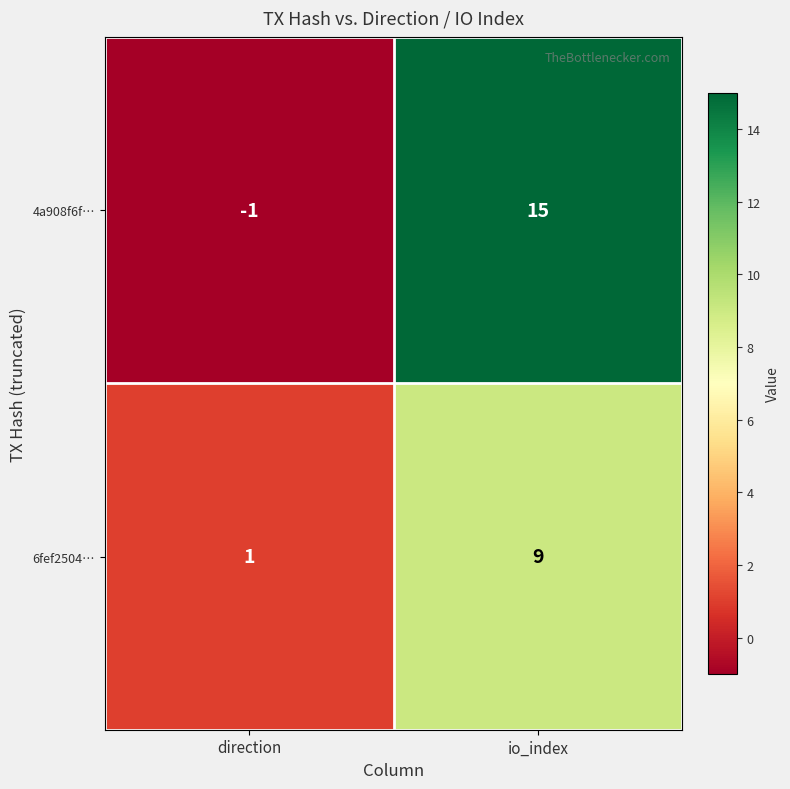

What is the difference between the maximum and minimum values in the 6fef2504… series?

8